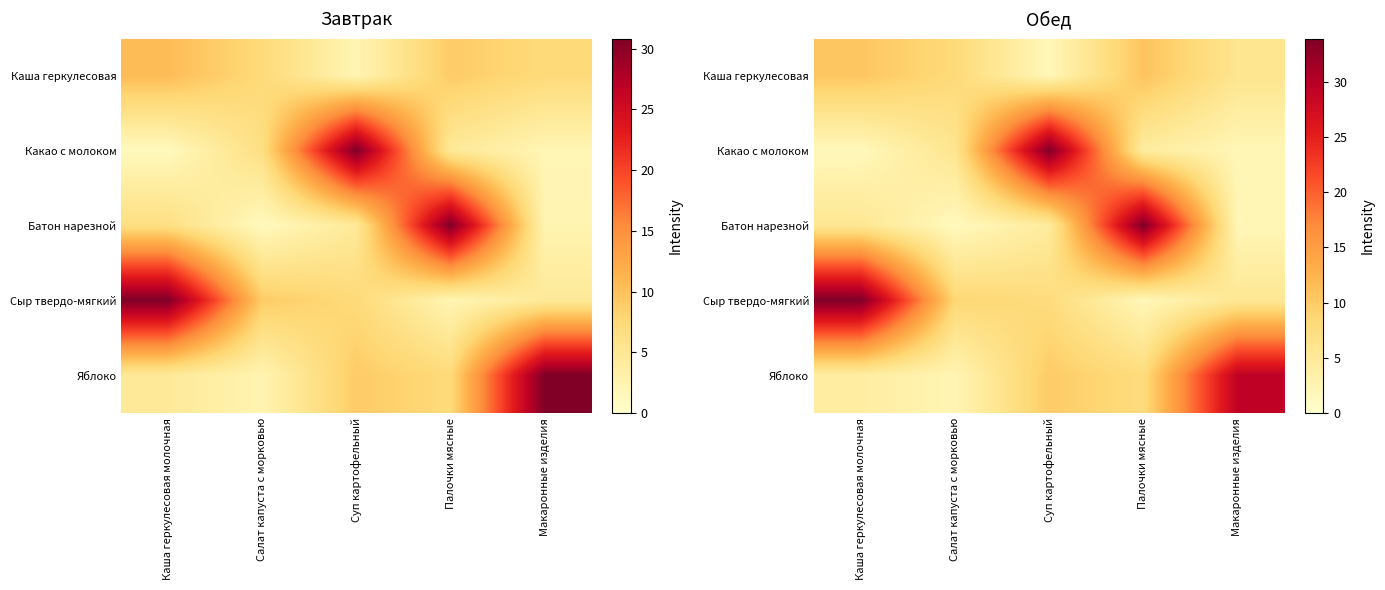

What is the total value across all series at Суп картофельный?

58.0